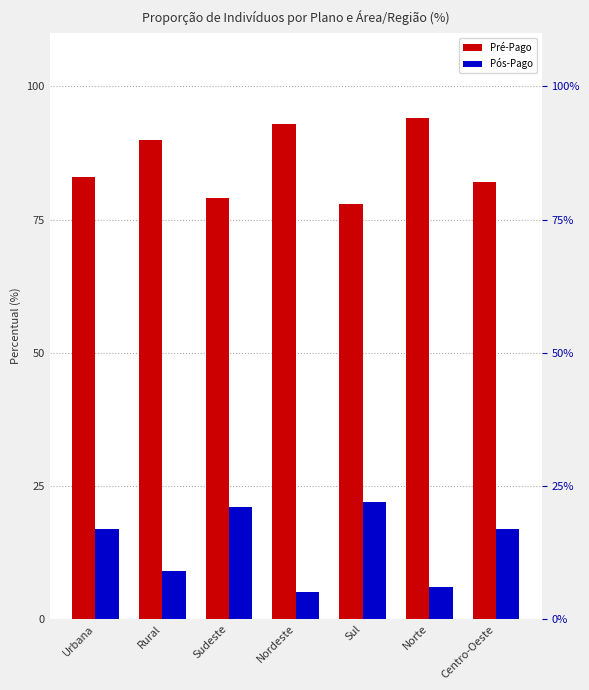

What is the difference between the second highest and minimum values in the Pré-Pago series?

15